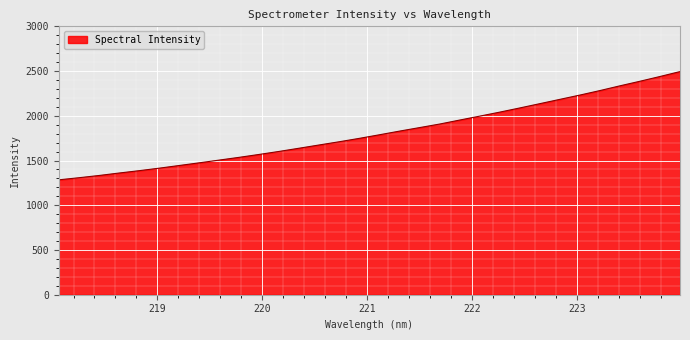

What is the minimum value shown in the chart?

1284.3